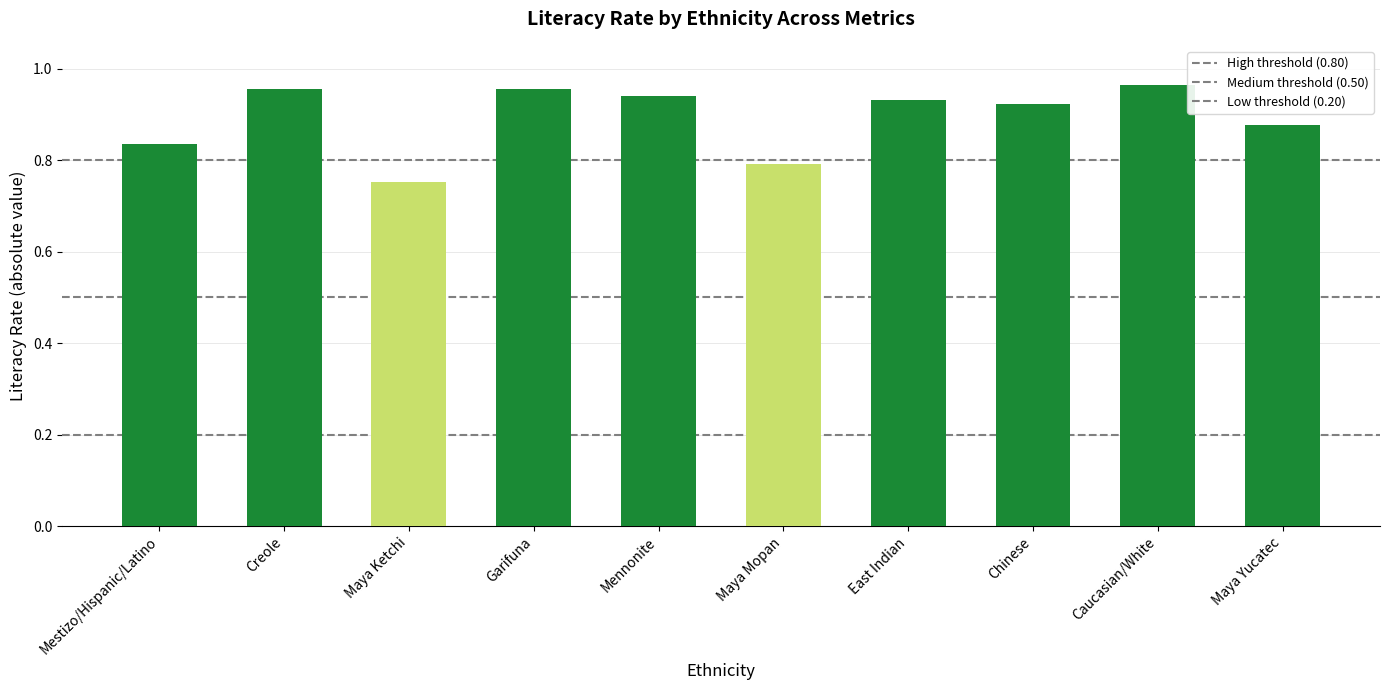

What is the change in value from Maya Ketchi to East Indian?

+0.2